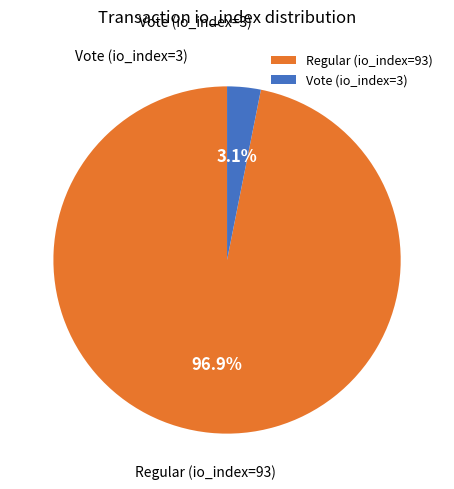

How much of the chart is everything except Regular (io_index=93)?

3.1%